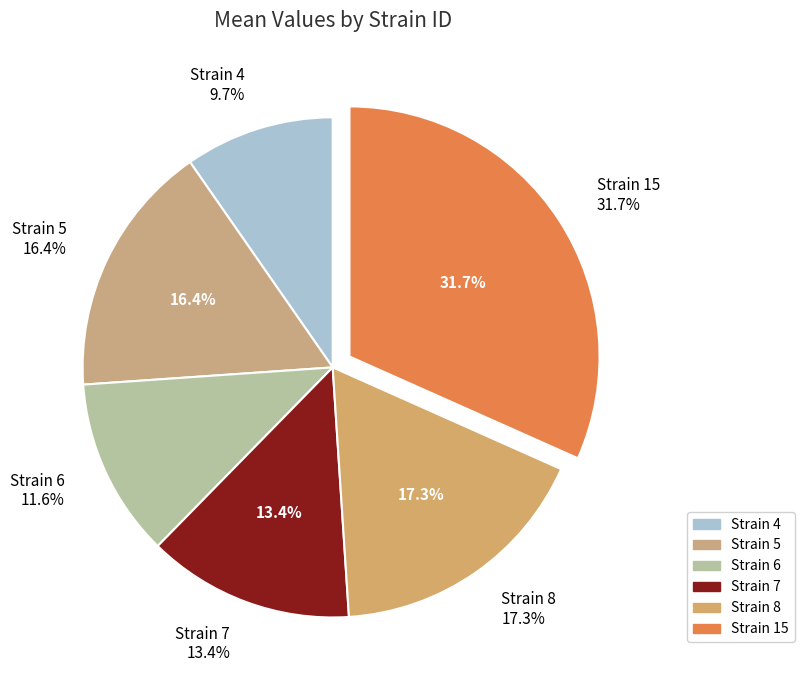

Rank the categories by value from lowest to highest.

4, 6, 7, 5, 8, 15